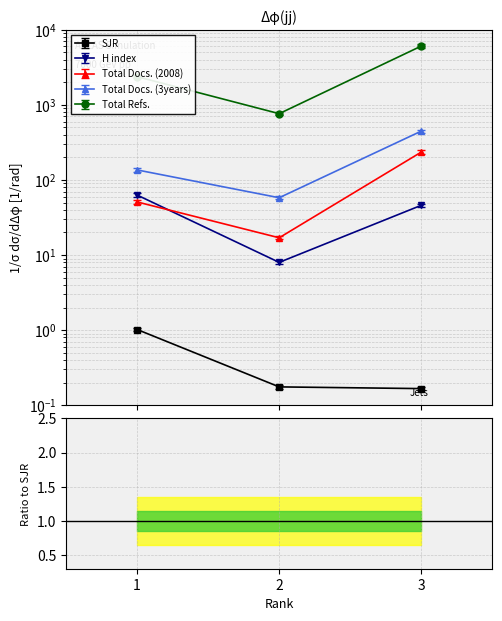

At which label is Total Refs. closest to 3411?

1